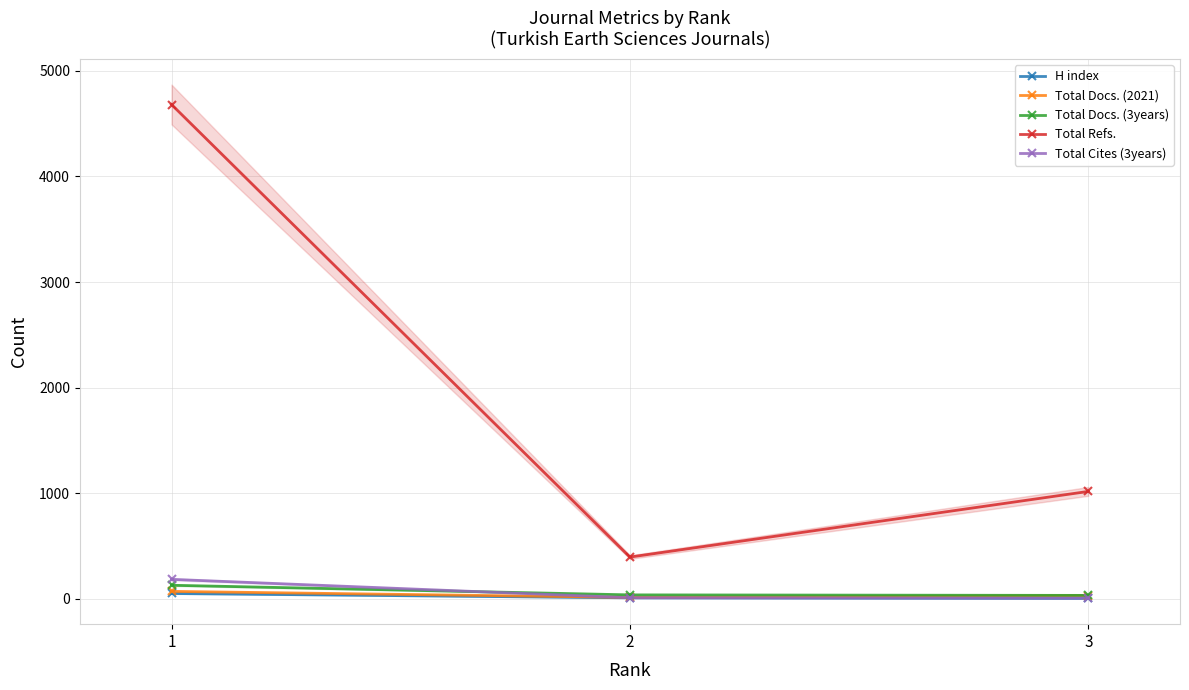

How many data points does each series have?

3